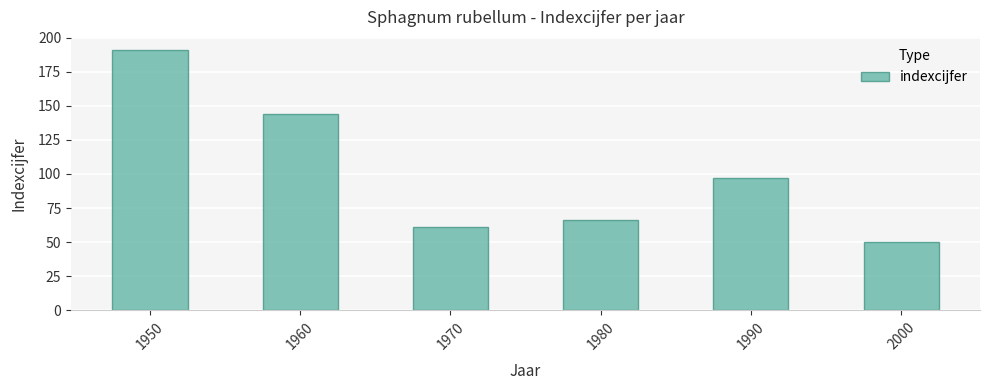

What is the change in value from 1990 to 2000?

-47